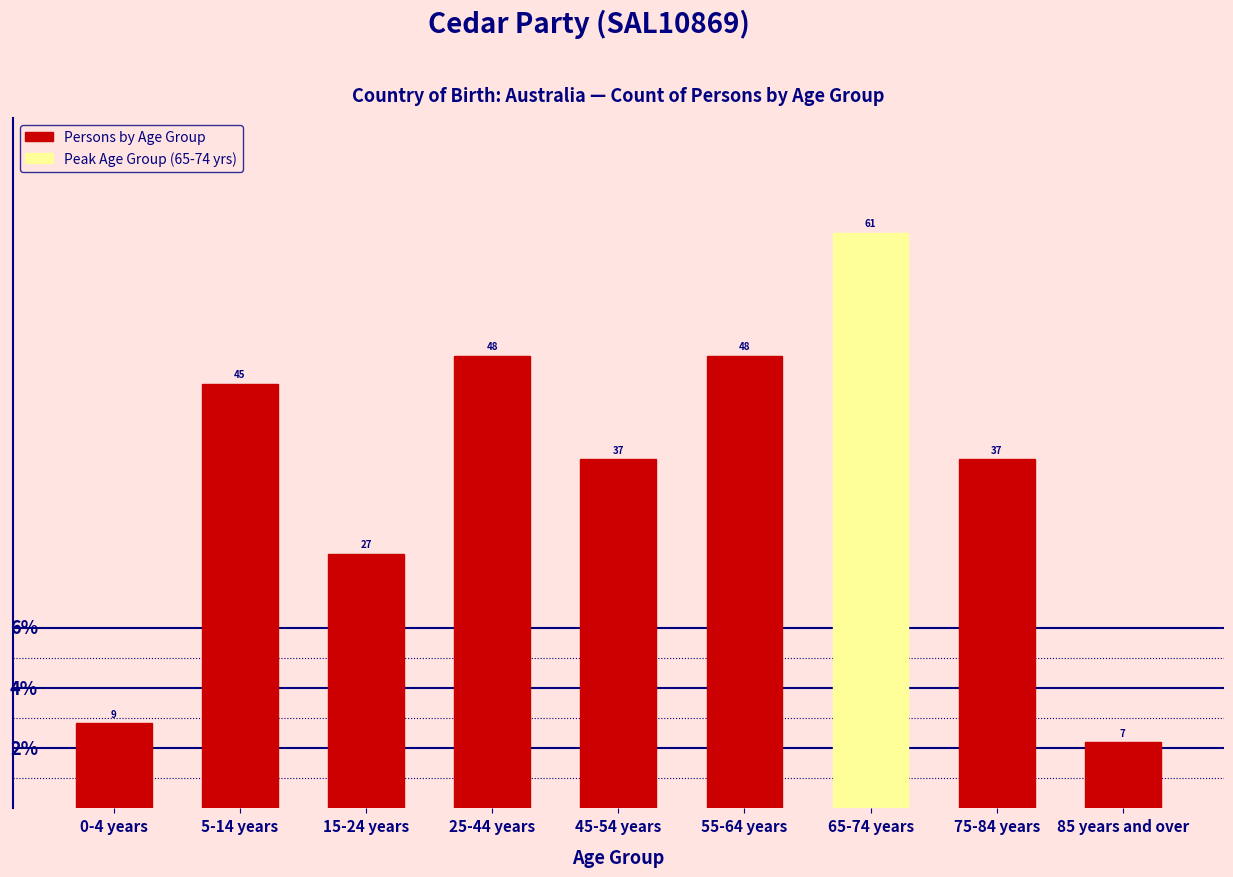

Reading left to right, extract all data points from this chart.

9	45	27	48	37	48	61	37	7